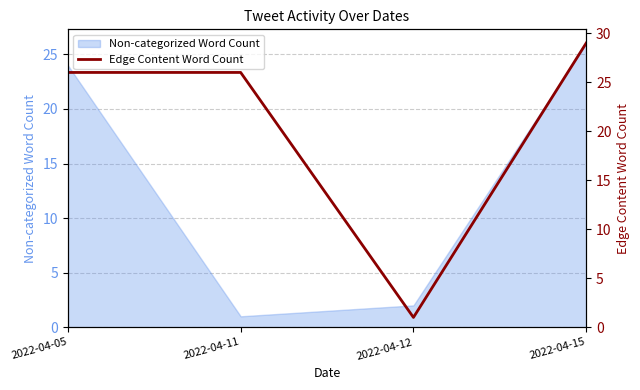

True or false: Non-categorized Word Count has more than 0 interior local peaks.

False